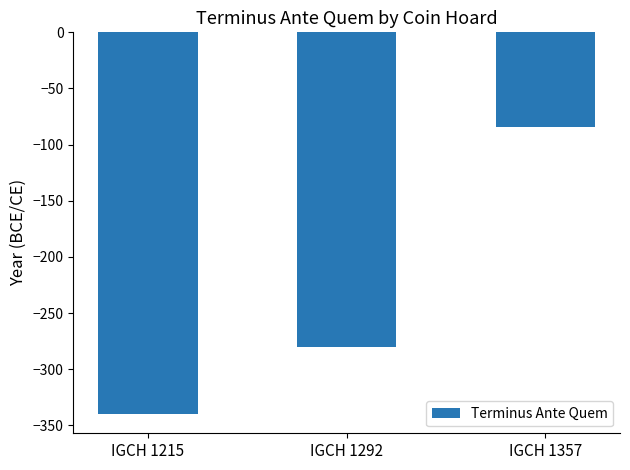

What is the sum of the values at IGCH 1292 and IGCH 1215?

-620